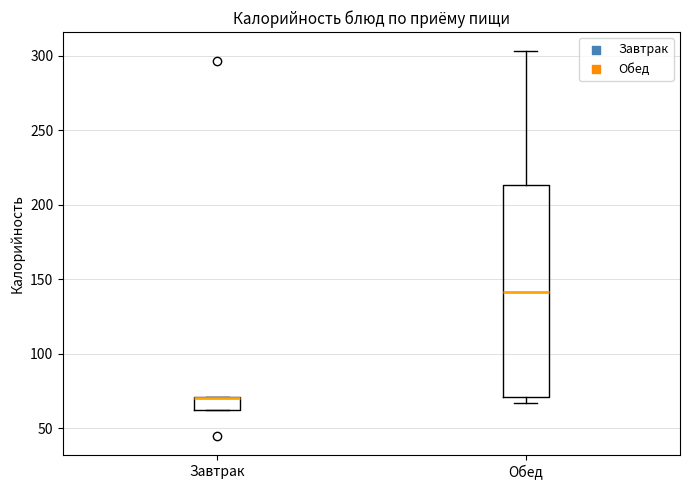

Comparing the boxes themselves (not the whiskers), which one is the tallest?

Обед